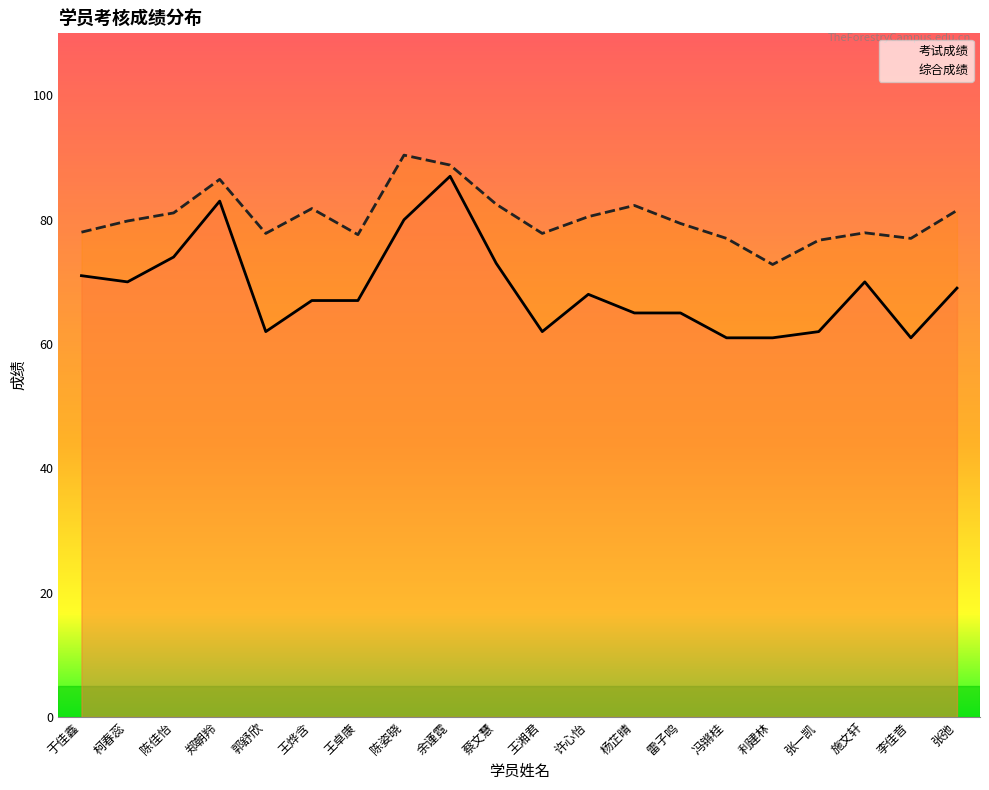

Which category has the highest value in the 考试成绩 series?

余谨霓